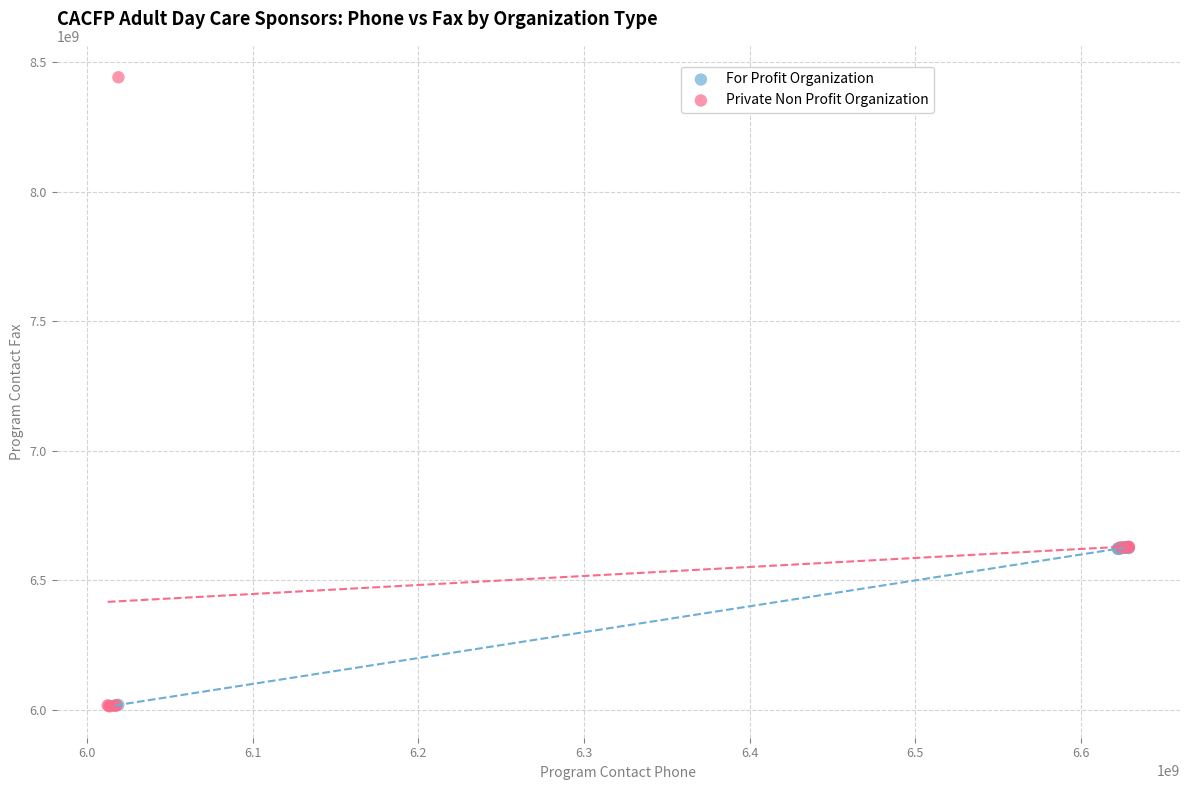

Which series has the largest Y range (max minus min)?

Private Non Profit Organization